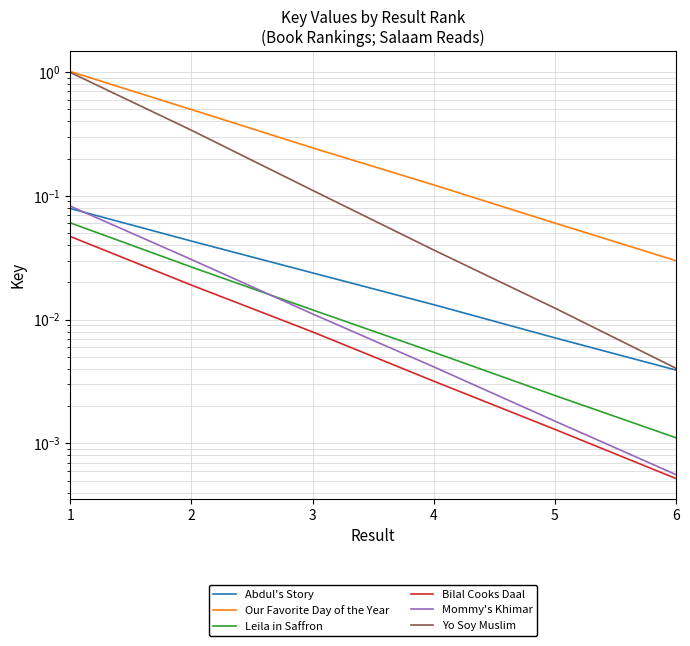

What is the total value across all series at 5?

0.1